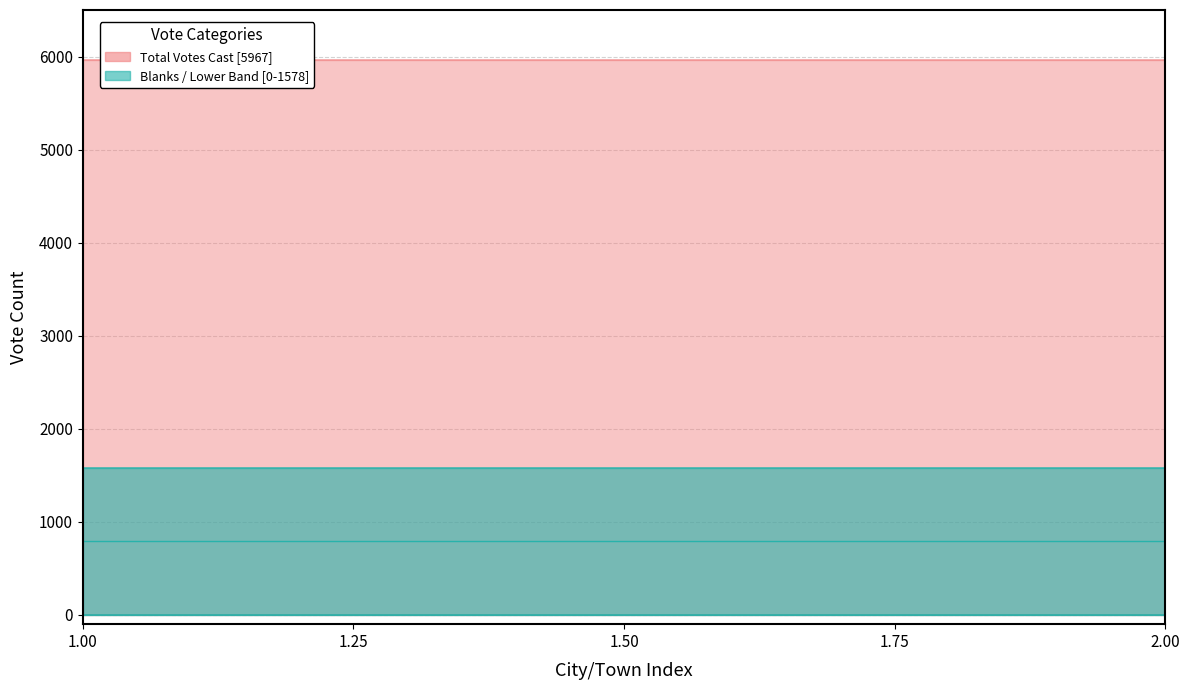

What is the average value of the Total Votes Cast series?

5967